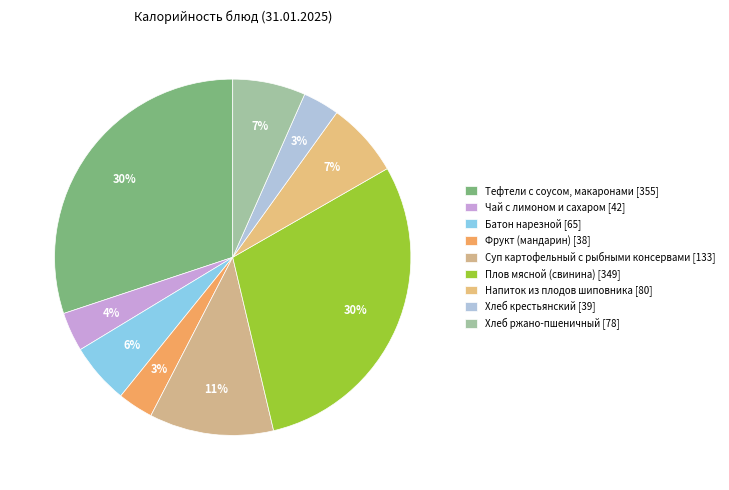

Which category has the biggest portion of the pie?

Тефтели с соусом, макаронами